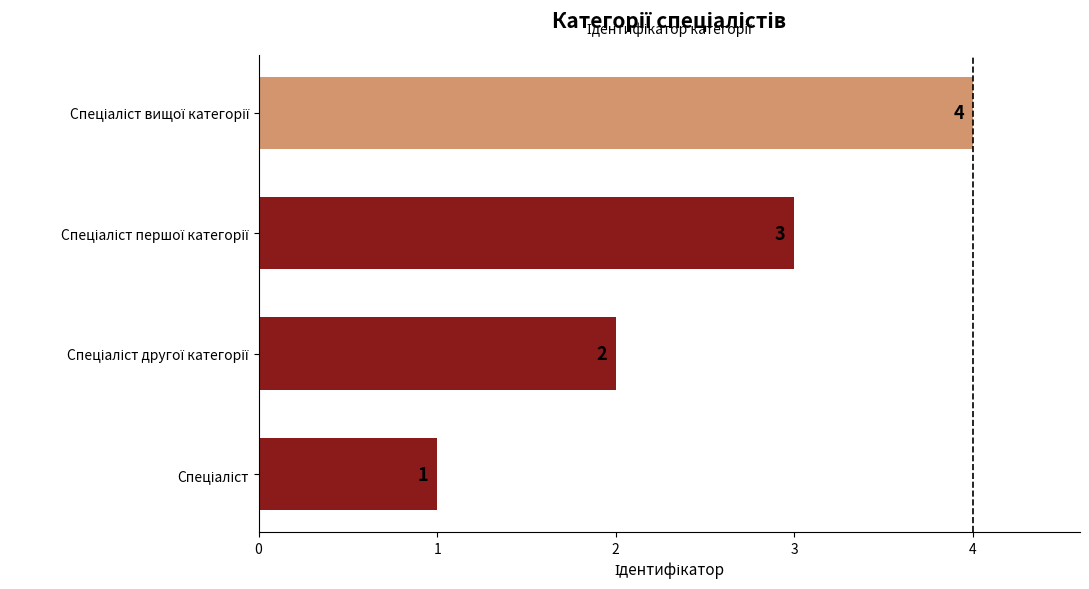

What is the minimum value shown in the chart?

1